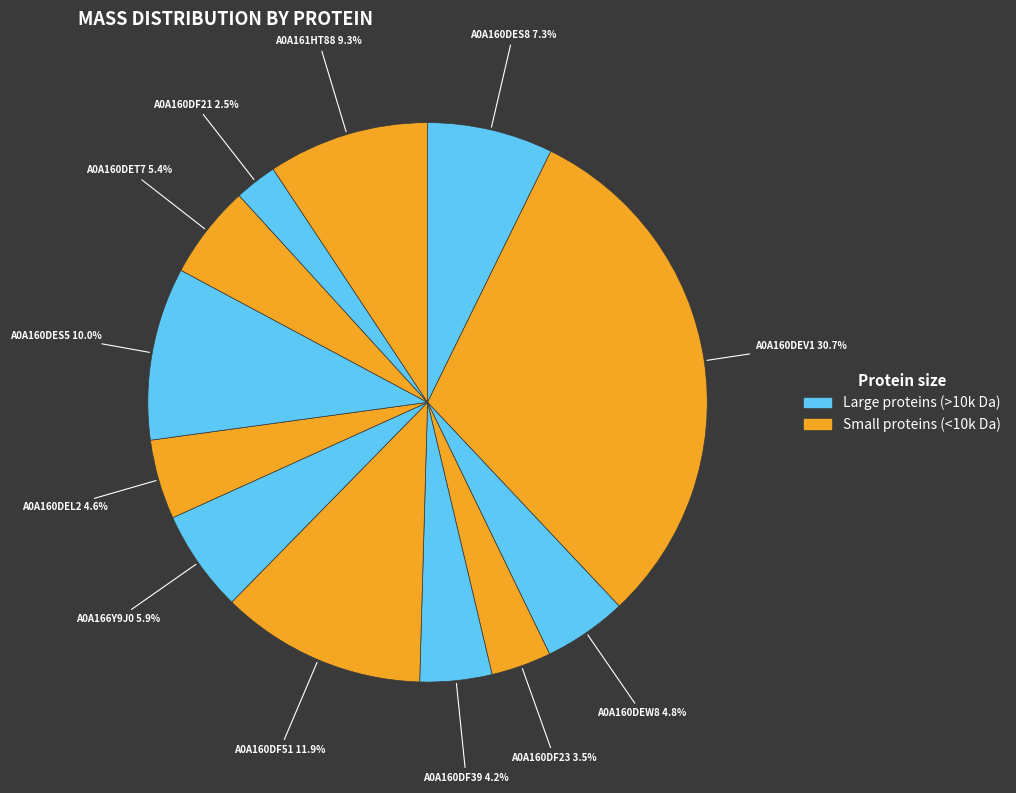

What is the smallest slice in the pie chart?

A0A160DF21